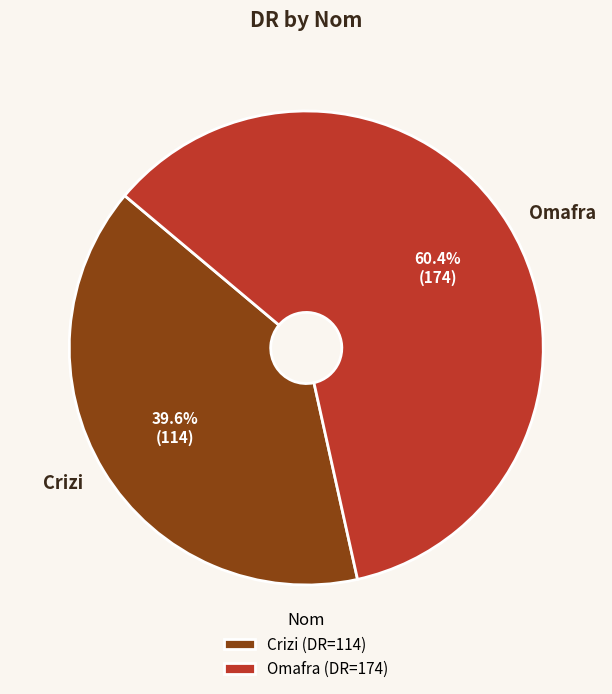

What is the largest slice in the pie chart?

Omafra